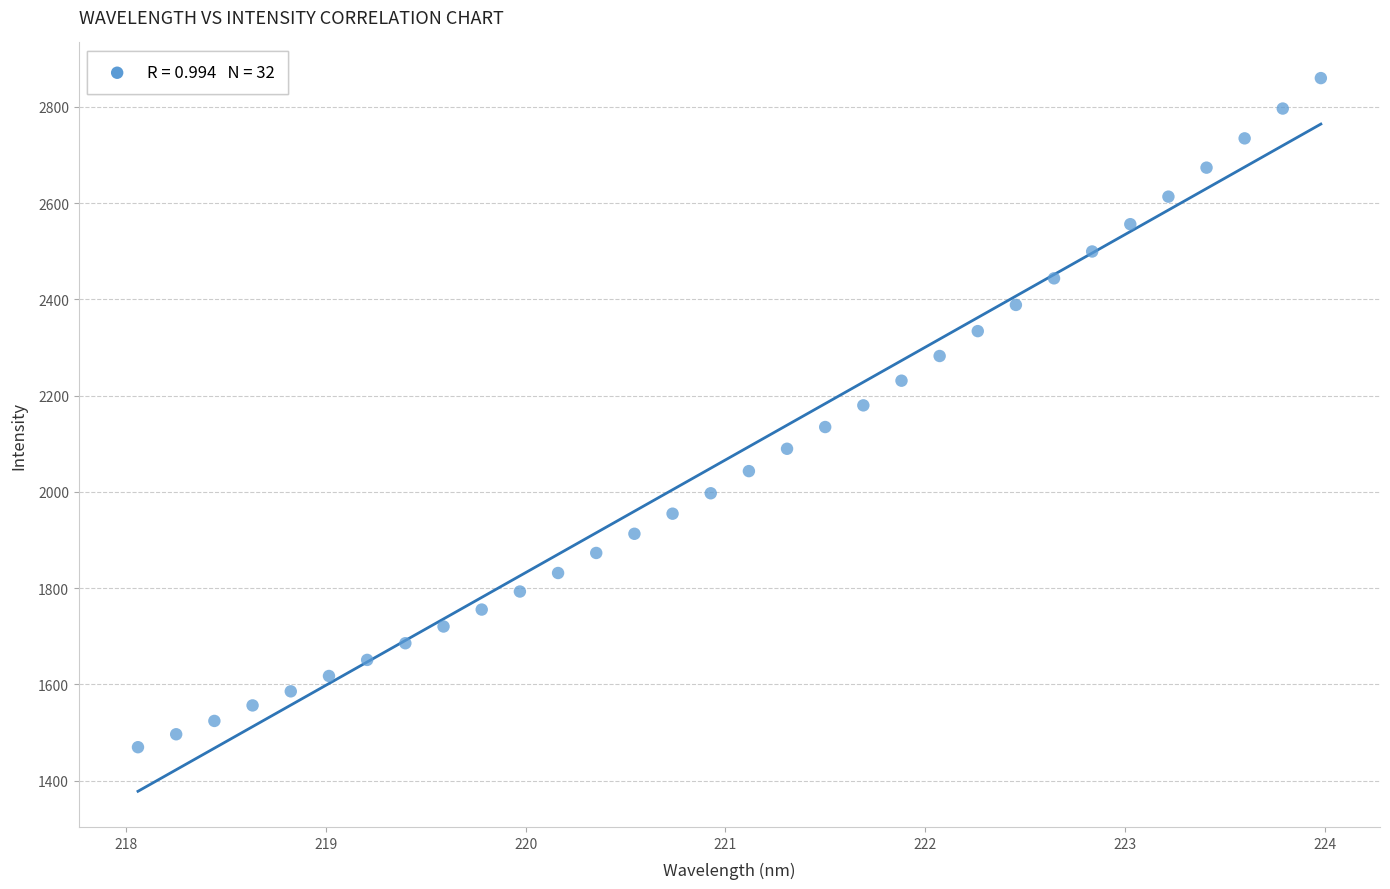

What is the range of X values (max minus min)?

5.9